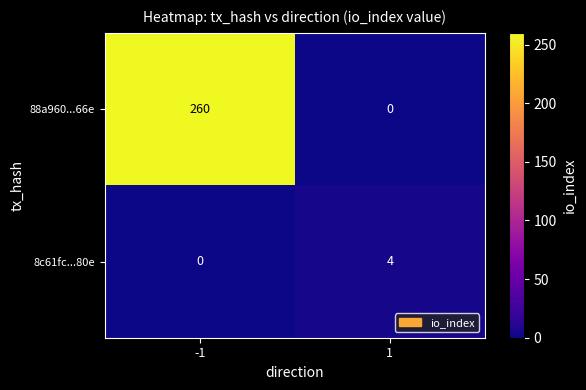

Count the number of categories in the chart.

2